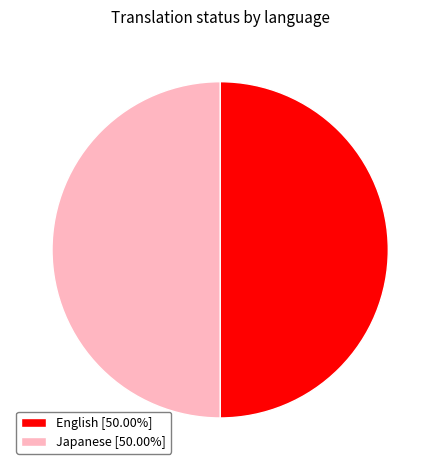

What is the ratio of the value at Japanese [50.00%] to the value at English [50.00%]?

1.0